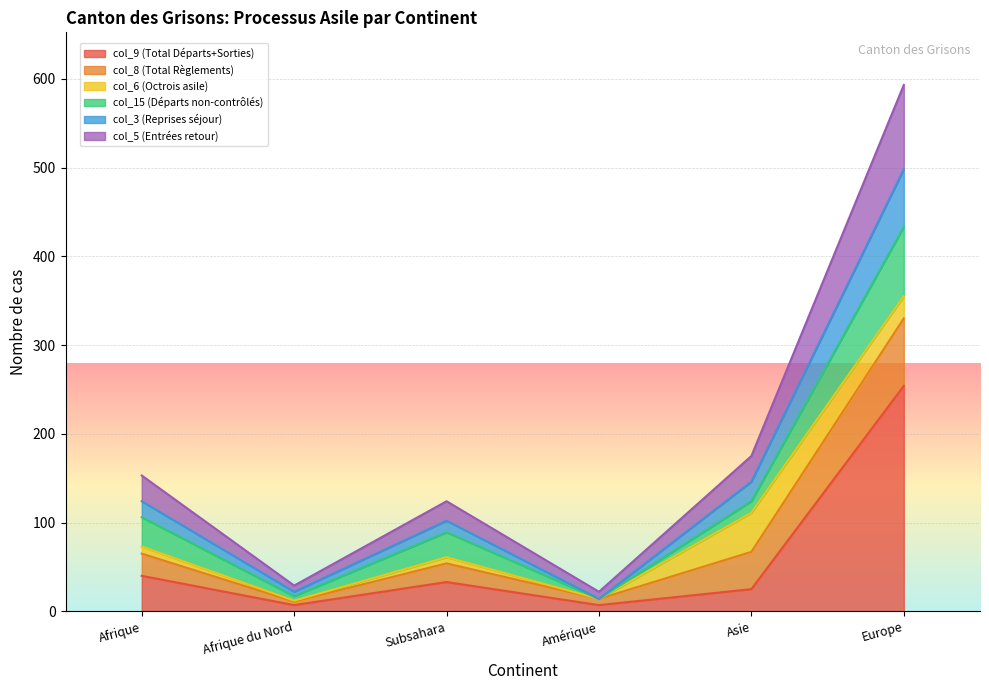

What are all the series names shown in the legend?

col_9 (Total Départs+Sorties), col_8 (Total Règlements), col_6 (Octrois asile), col_15 (Départs non-contrôlés), col_3 (Reprises séjour), col_5 (Entrées retour)